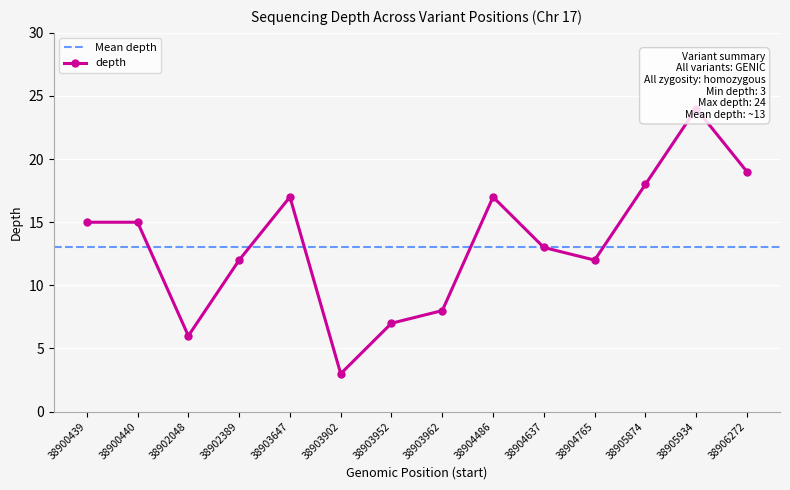

Reading right to left, list all the values displayed in this chart.

38906272=19	38905934=24	38905874=18	38904765=12	38904637=13	38904486=17	38903962=8	38903952=7	38903902=3	38903647=17	38902389=12	38902048=6	38900440=15	38900439=15